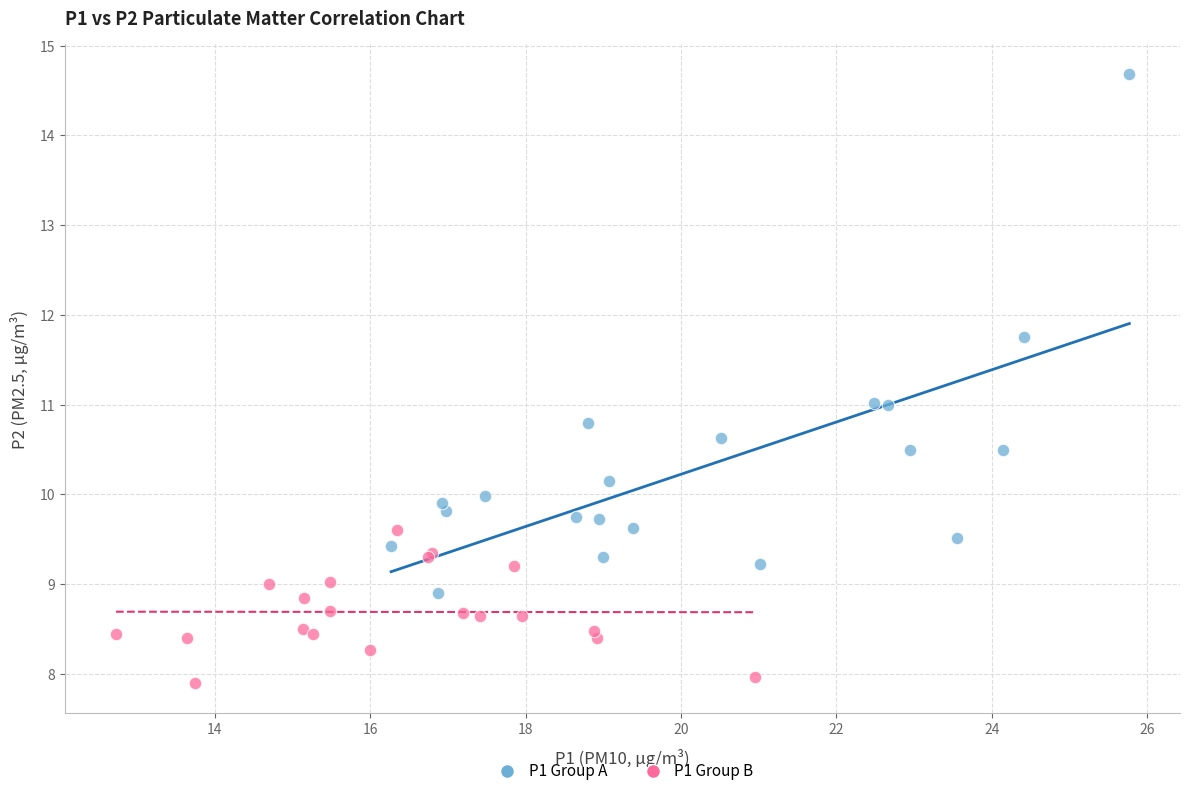

Which series contains the highest Y value?

P1 Group A